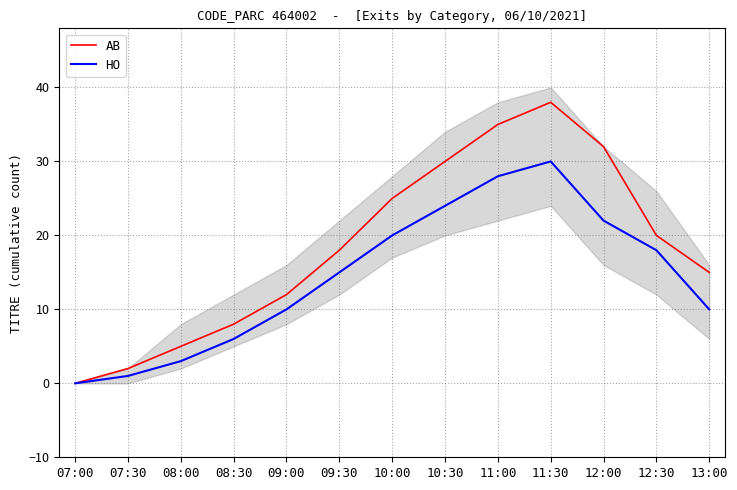

Does the chart have visible grid lines?

Yes